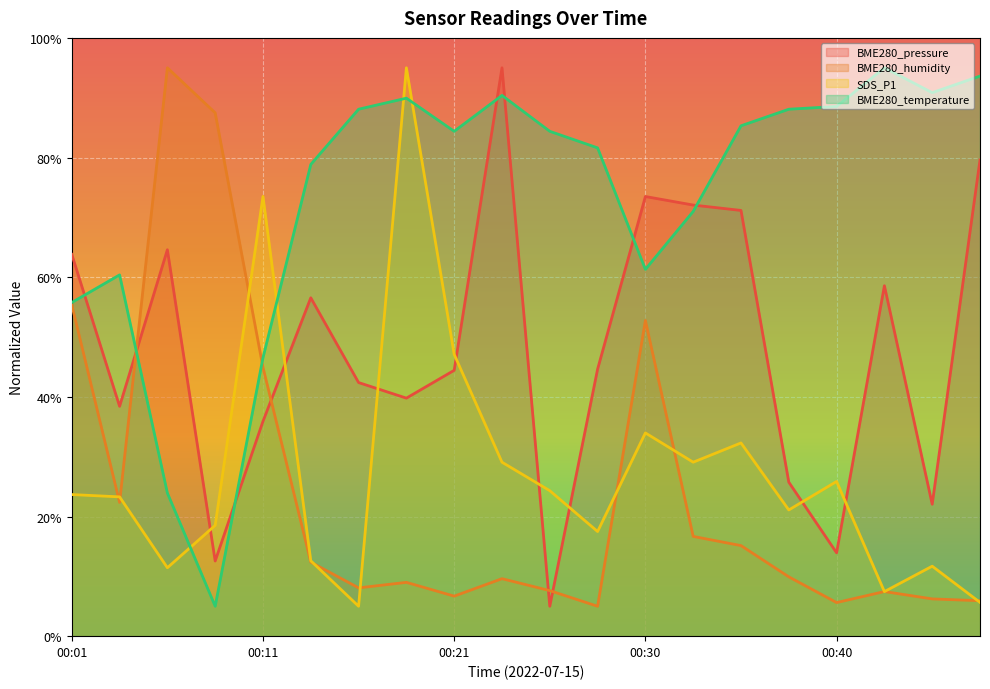

How many lines are shown in the chart?

4